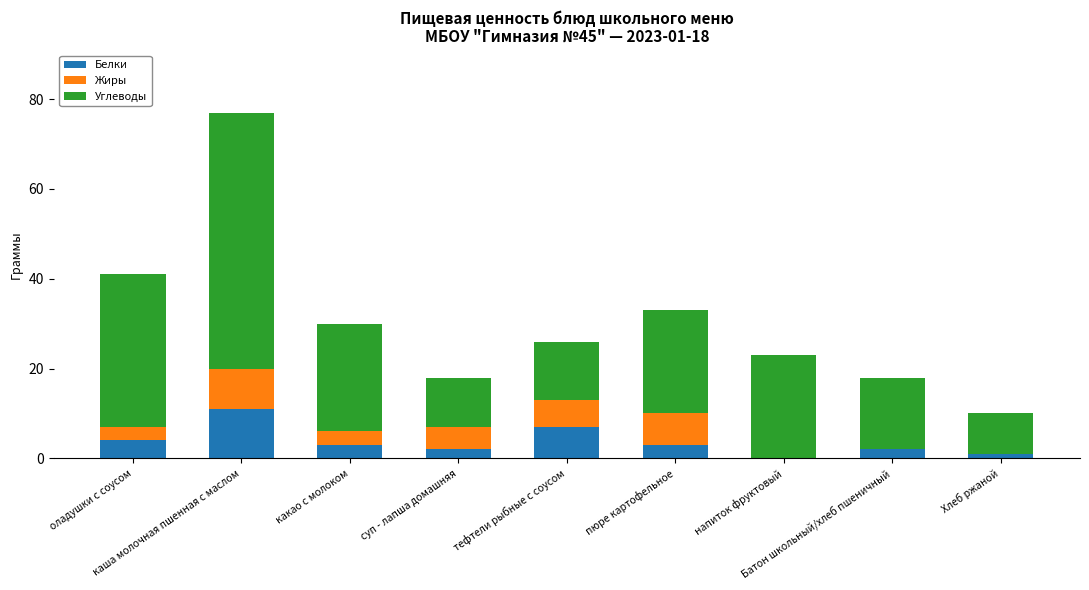

At which category is the sum across all series the highest?

каша молочная пшенная с маслом